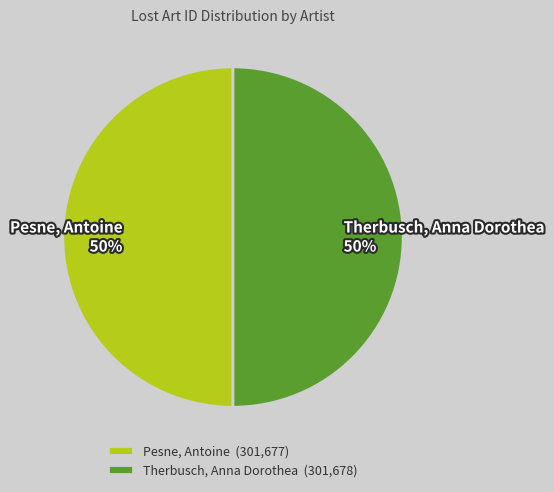

To the nearest percent, what is the average slice percentage?

50%